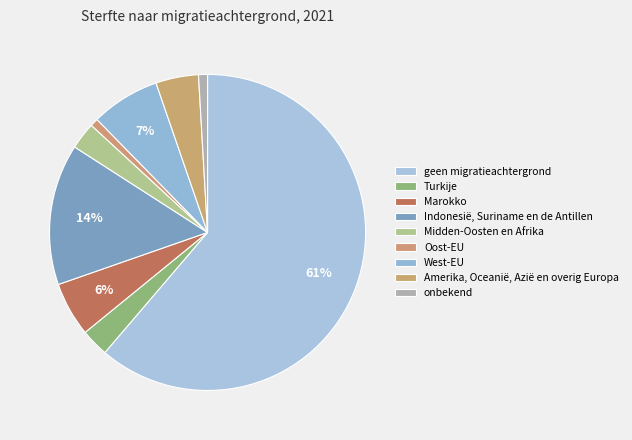

How many segments does this pie chart have?

9